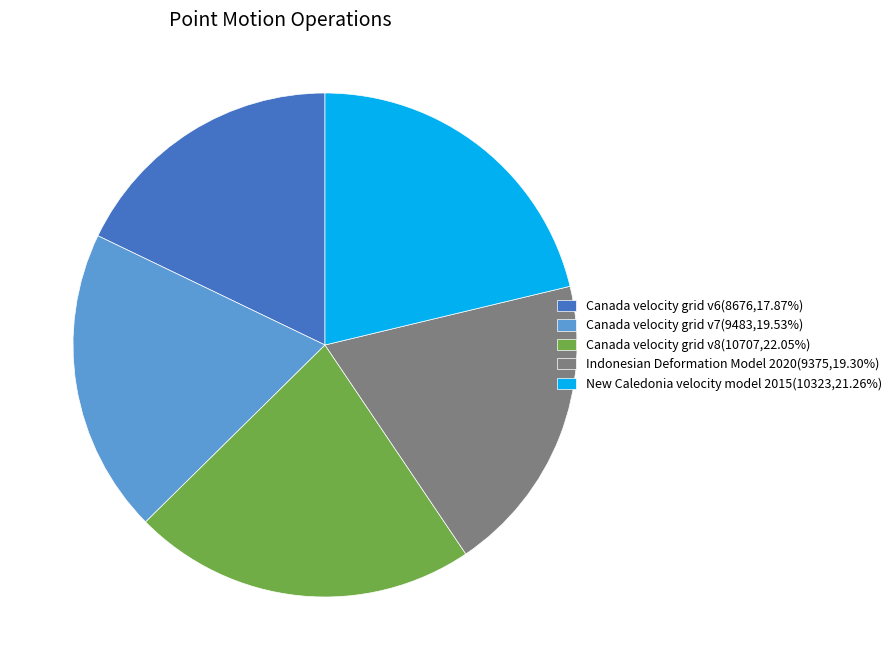

Count the number of slices in the pie.

5